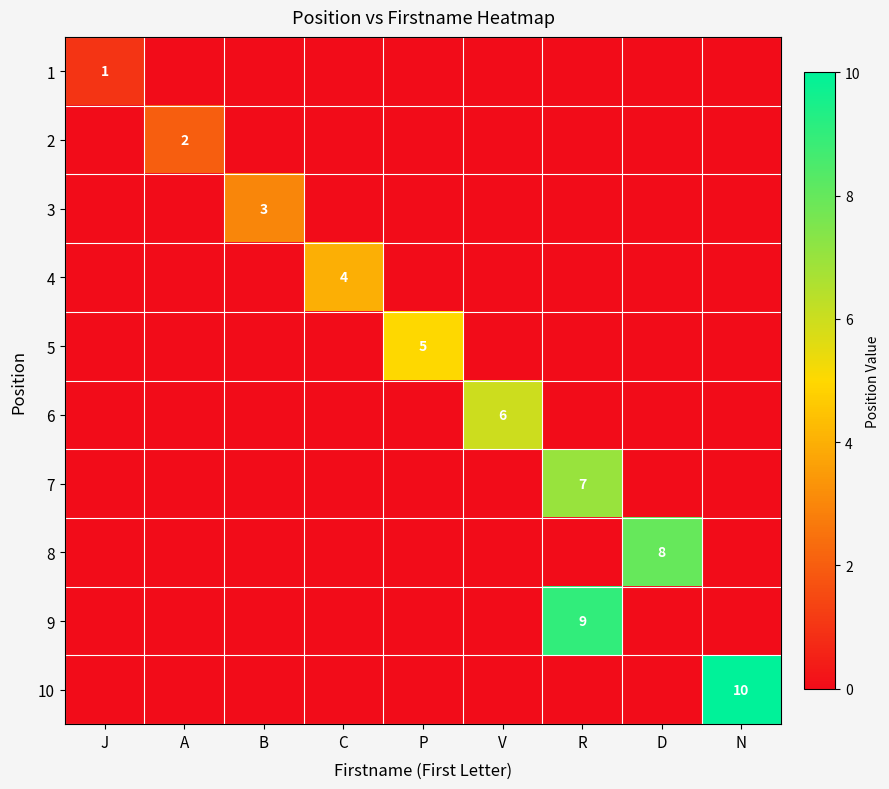

True or false: 5 has a value of 3 at P.

False